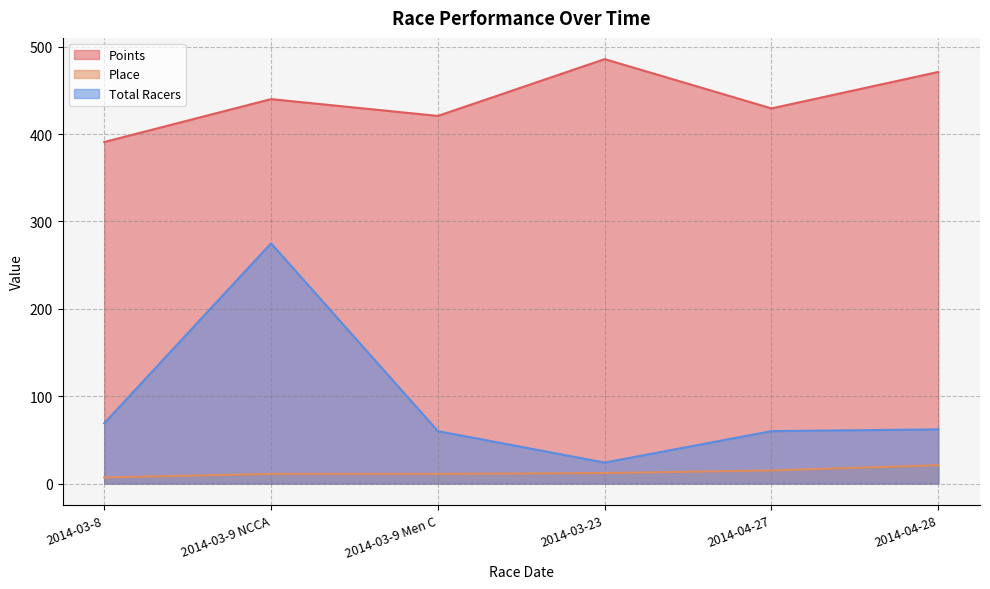

What is the difference between the maximum and minimum values in the Total Racers series?

251.0